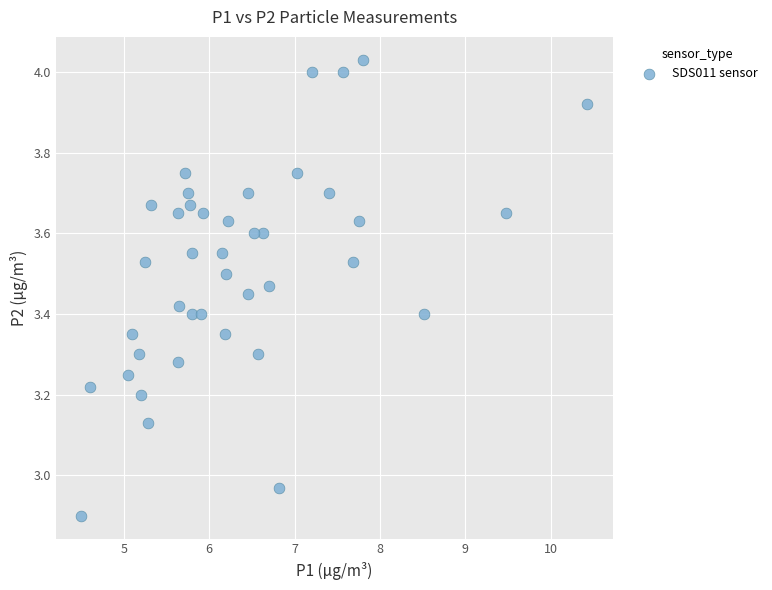

What is the range of X values (max minus min)?

5.9